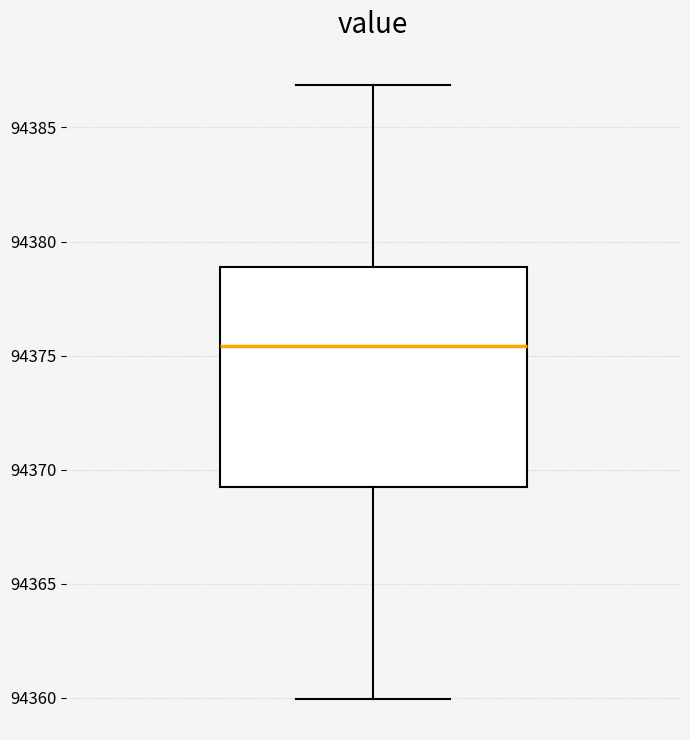

Read this box plot against the y-axis: the position of the median line, the range covered by the box, and the ends of both whiskers. The values are not printed on the chart, so give them approximately, as read against the axis.

median 94375.5, box 94369.5 to 94379.0, whiskers 94360.0 to 94387.0